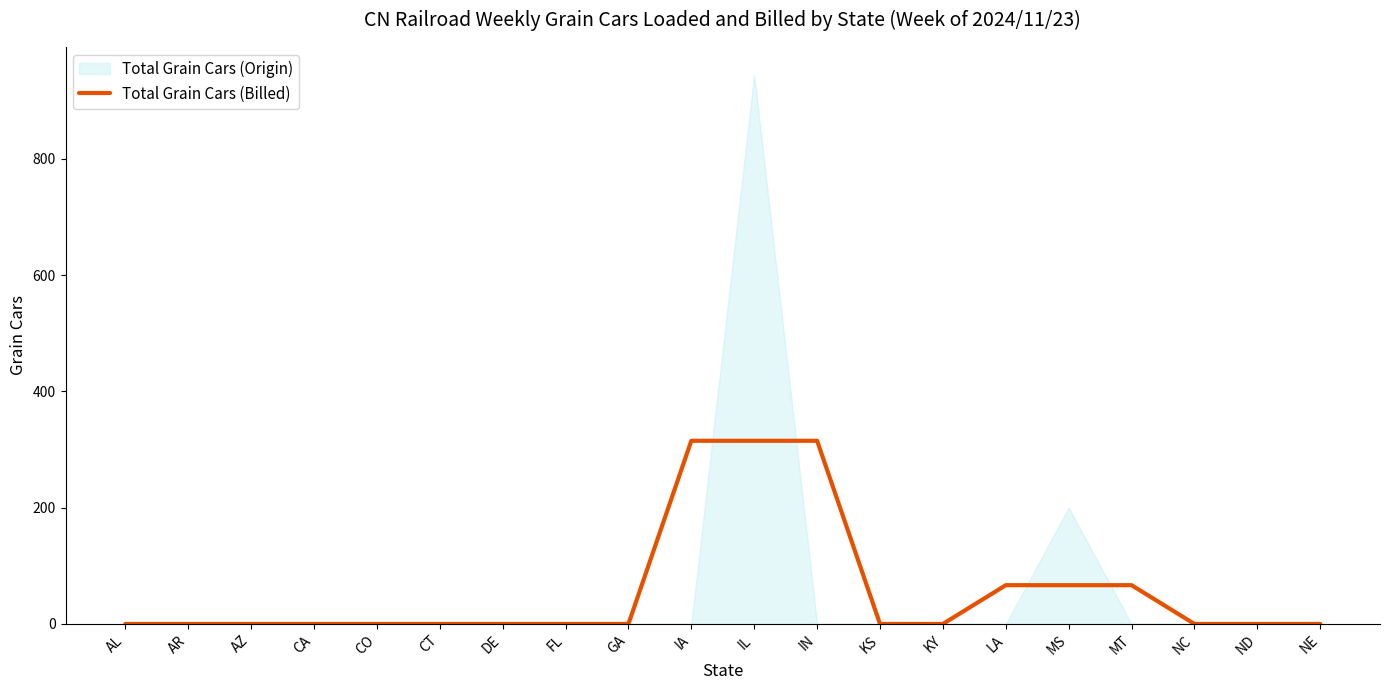

Which has a higher value, AL or MT?

MT